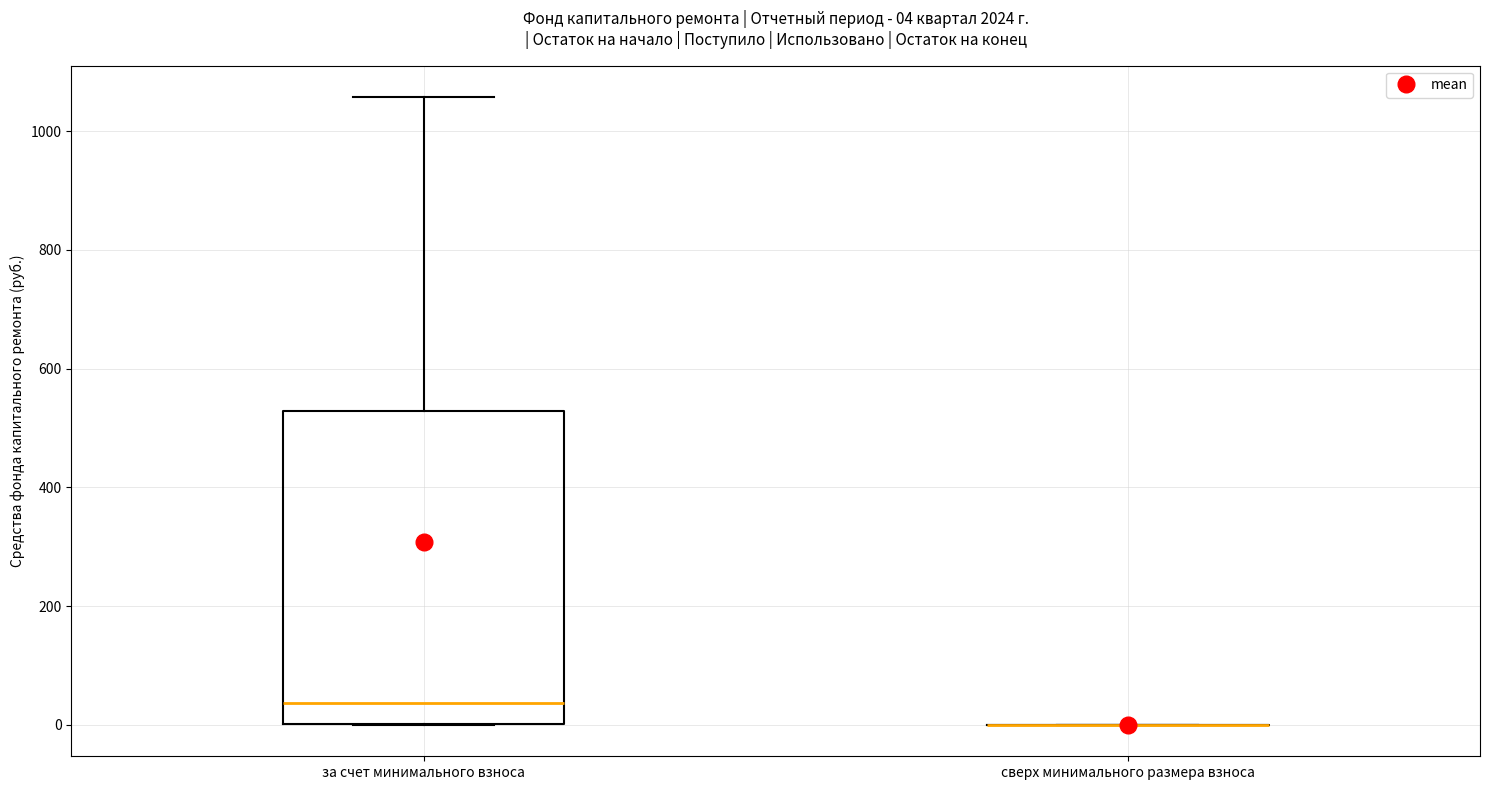

Which box is the tallest, from its lower edge to its upper edge?

за счет минимального взноса